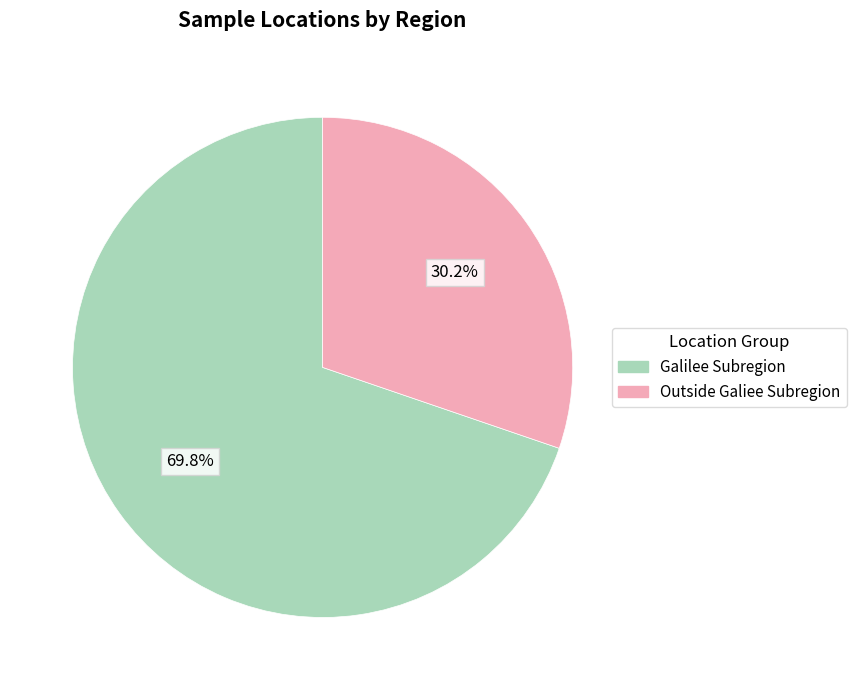

Count the number of slices in the pie.

2